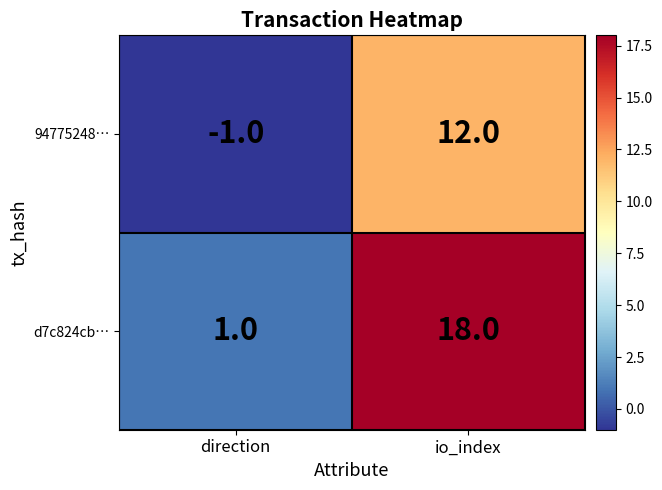

Which series has the largest range (max minus min)?

d7c824cb…